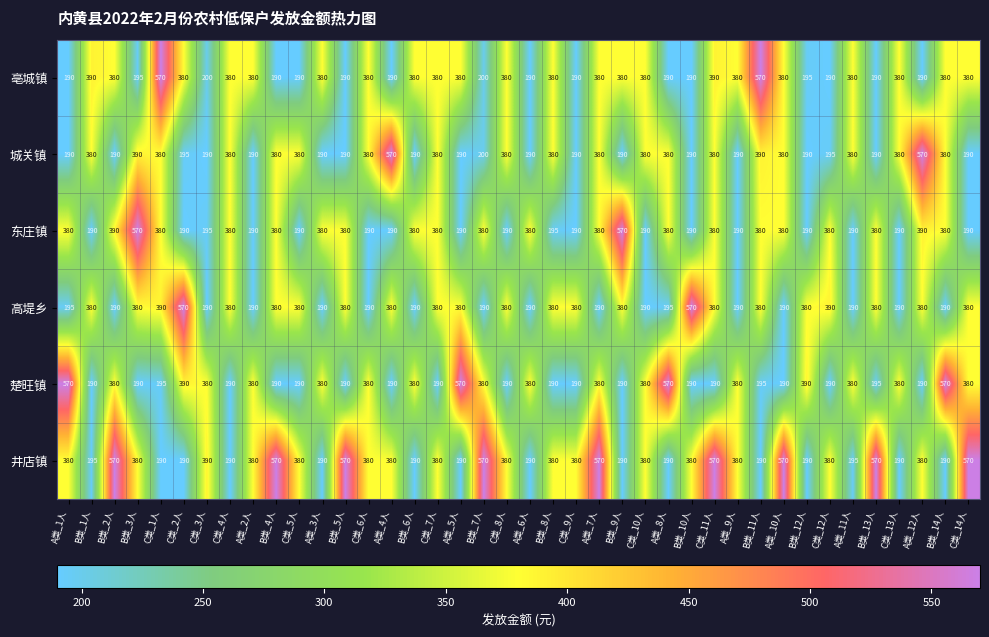

What is the minimum value shown in the chart?

190